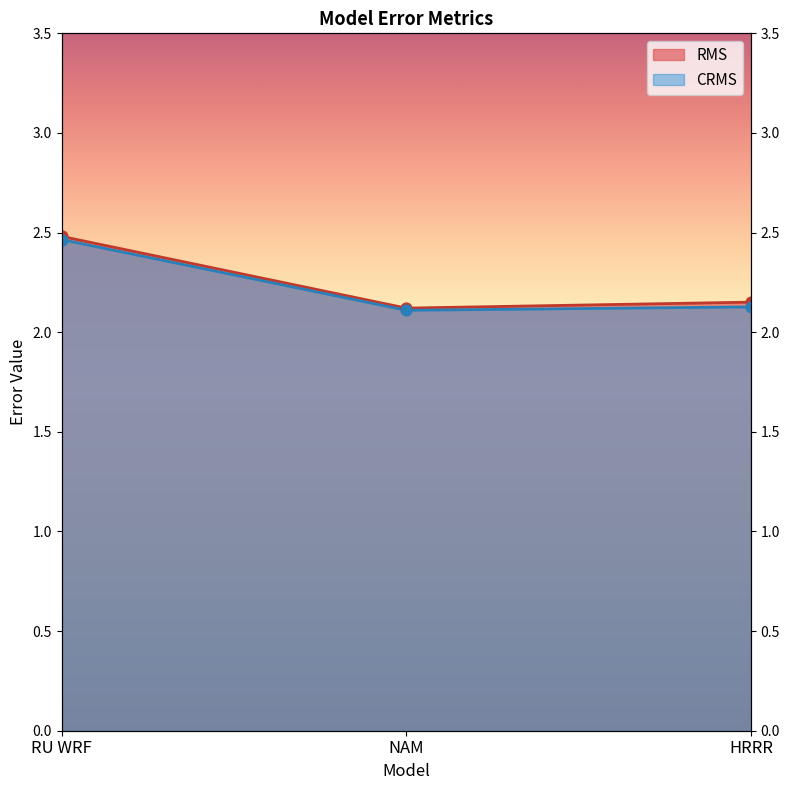

What are all the series names shown in the legend?

RMS, CRMS